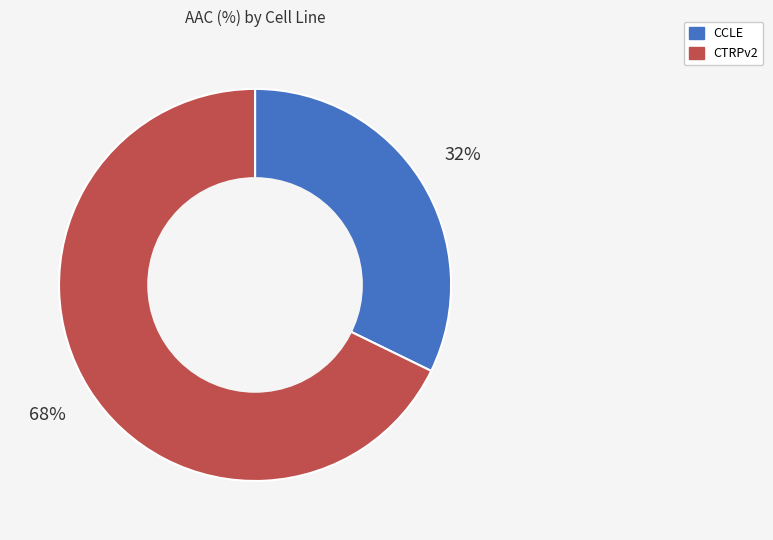

Count the number of slices in the pie.

2